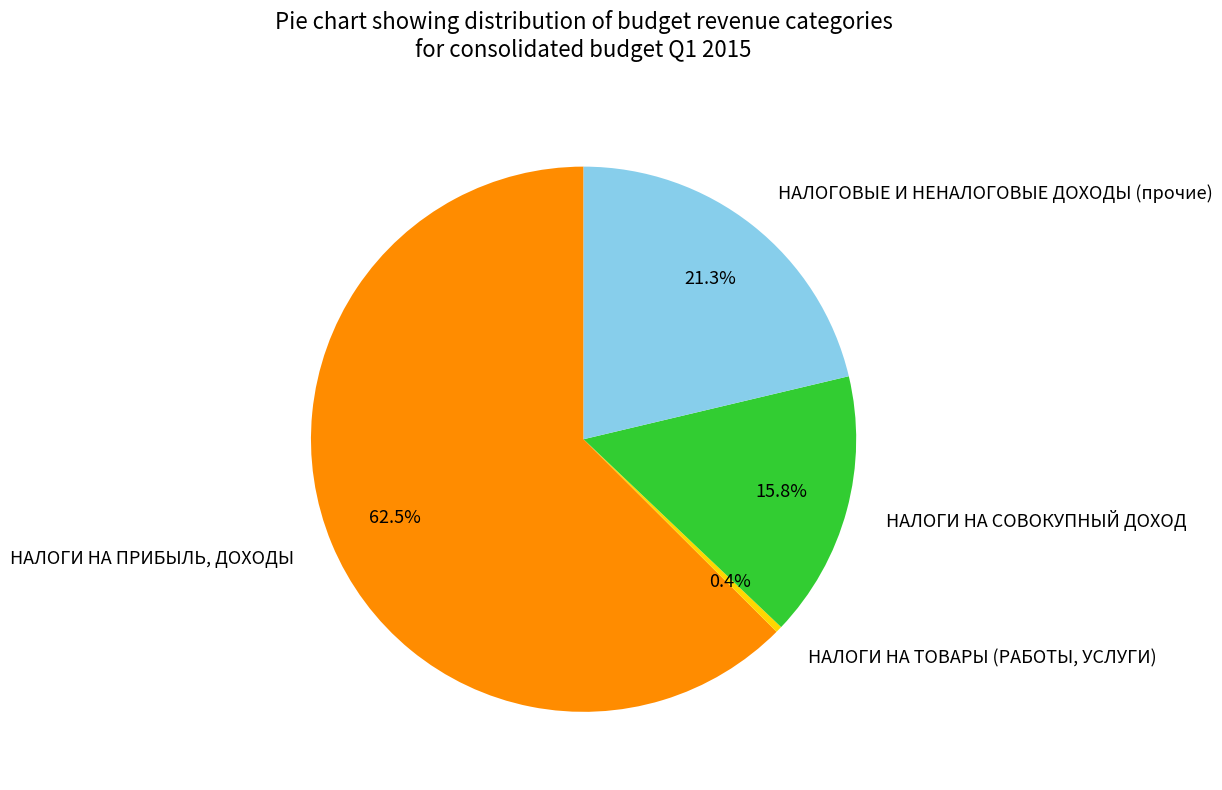

Which category has the biggest portion of the pie?

НАЛОГИ НА ПРИБЫЛЬ, ДОХОДЫ